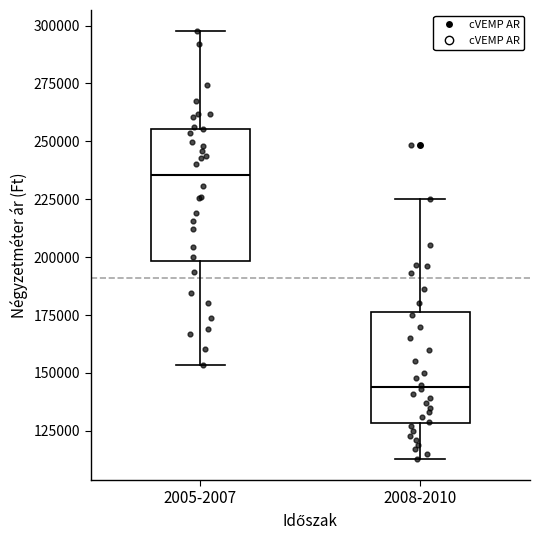

Where does the upper whisker of the box for 2008-2010 end on the y-axis? The values are not printed on the chart, so give them approximately, as read against the axis.

225000